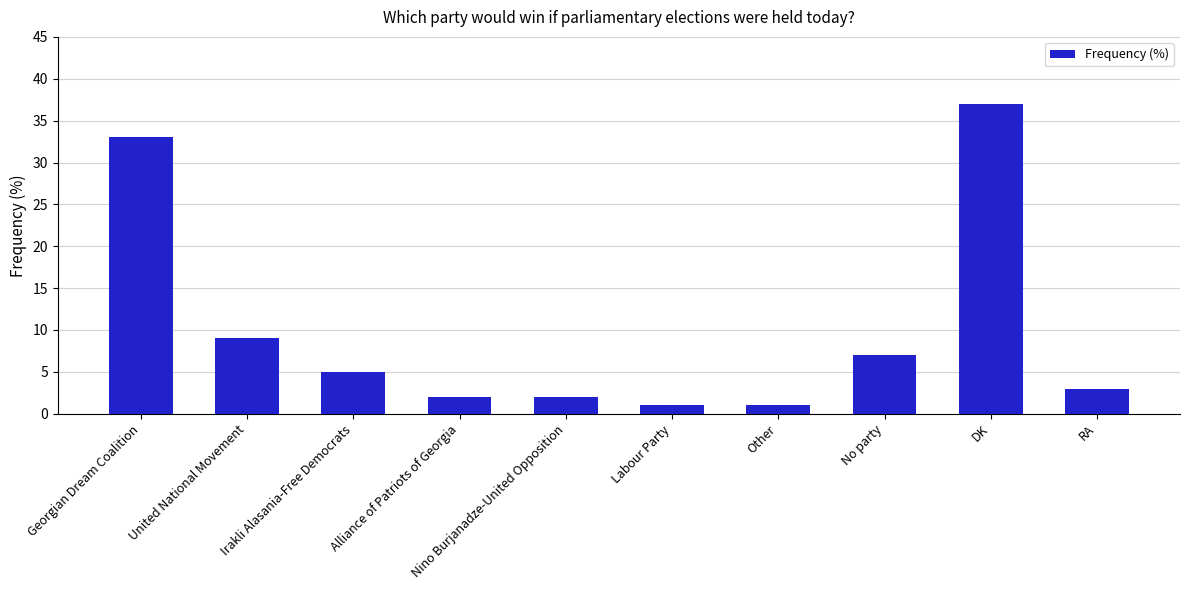

What position from the right is RA?

1